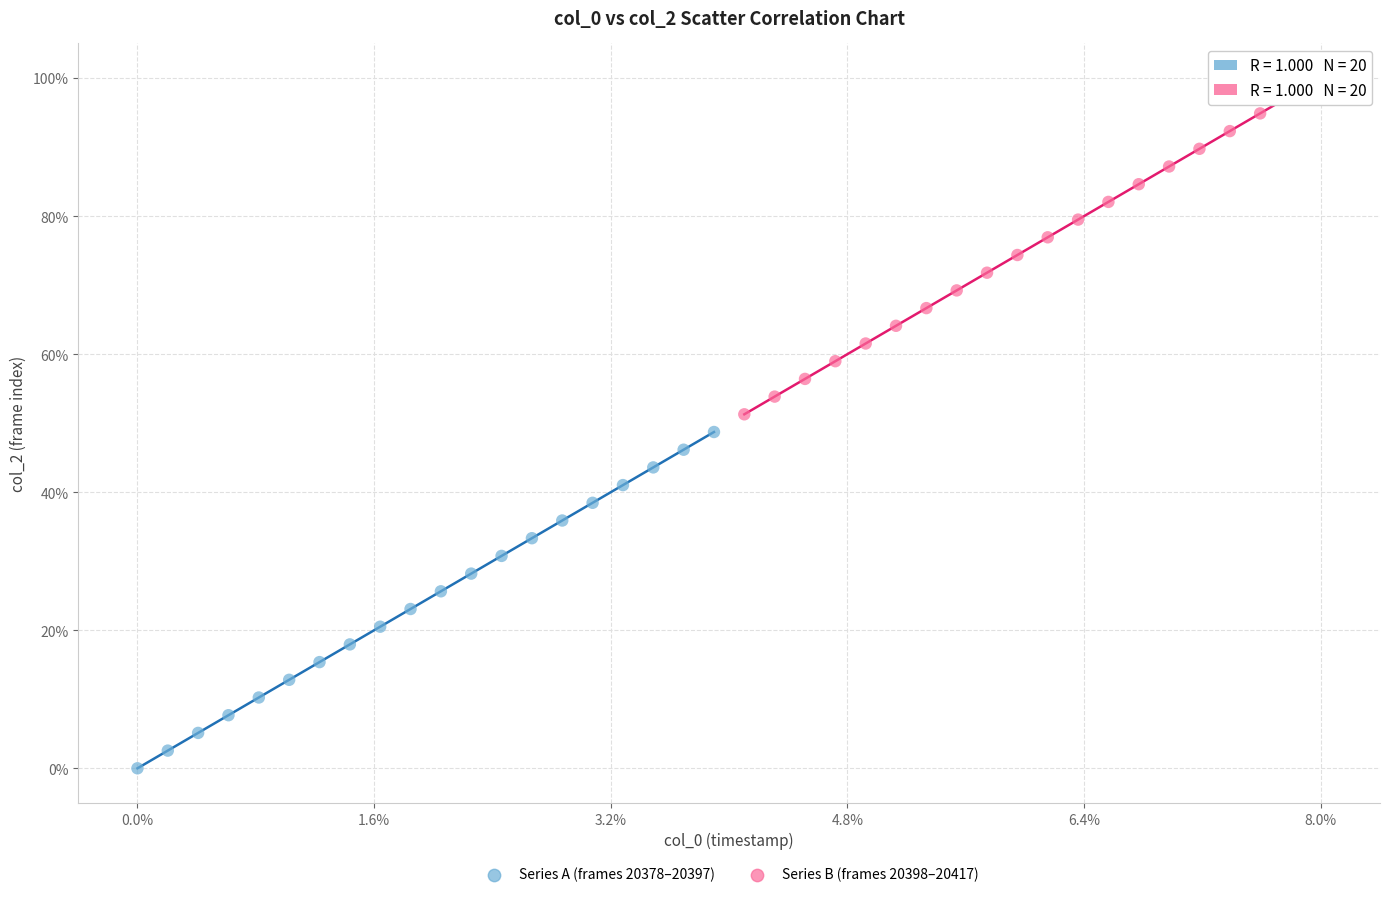

What are all the series names shown in the legend?

Series A (frames 20378–20397), Series B (frames 20398–20417)